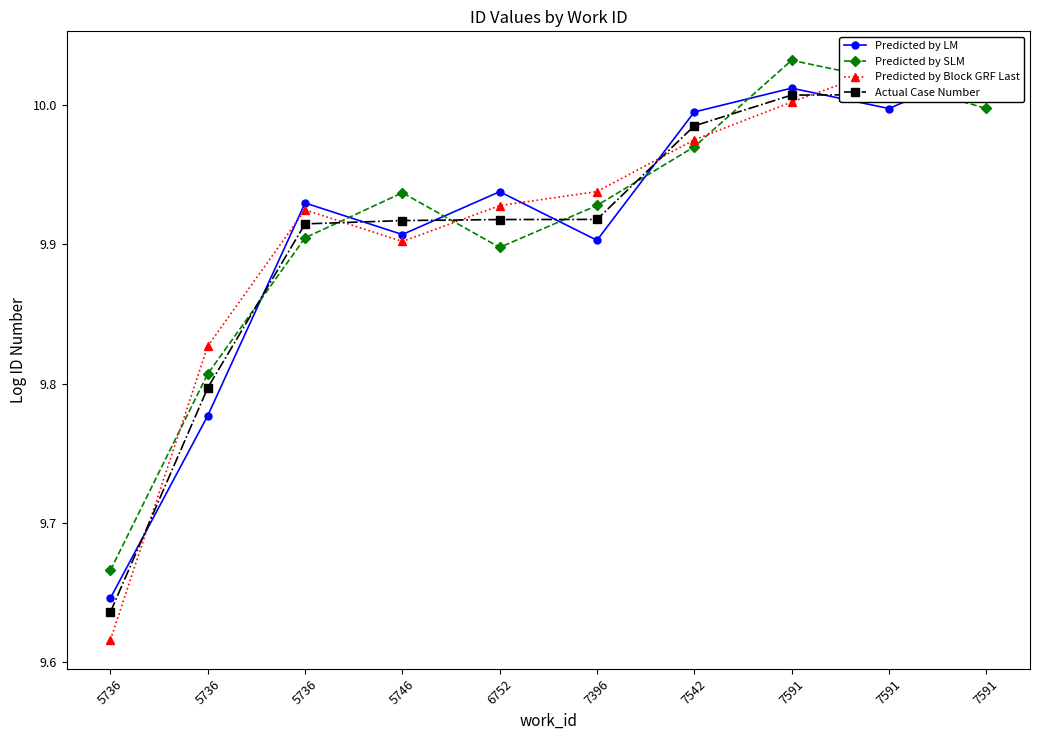

What is the average value of the Predicted by Block GRF Last series?

9.9